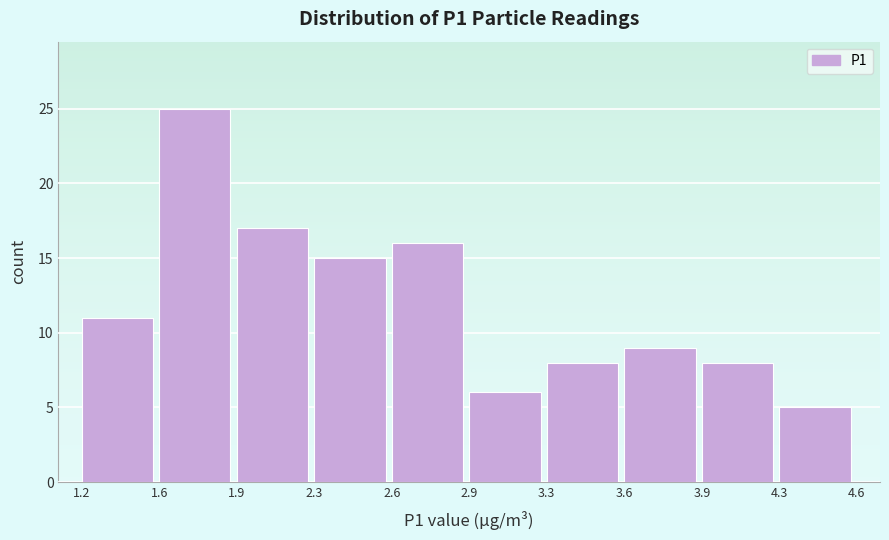

Reading left to right, transcribe all the data shown in this chart.

11	25	17	15	16	6	8	9	8	5